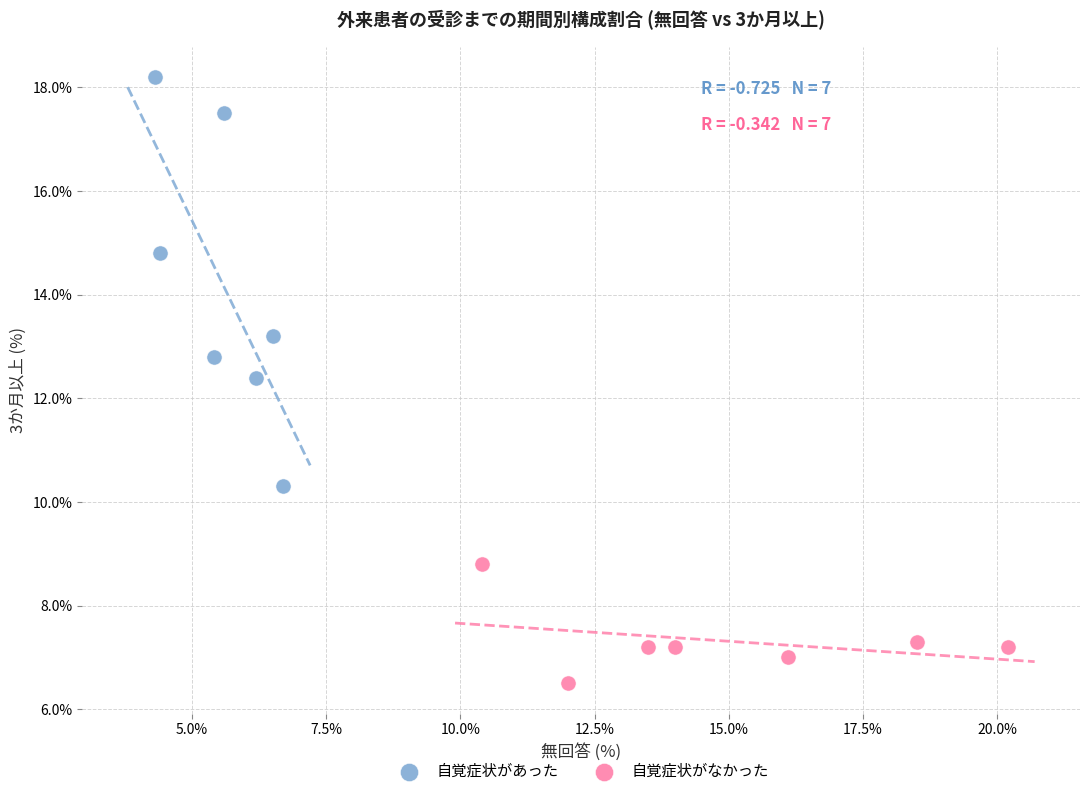

Which series contains the highest Y value?

自覚症状があった